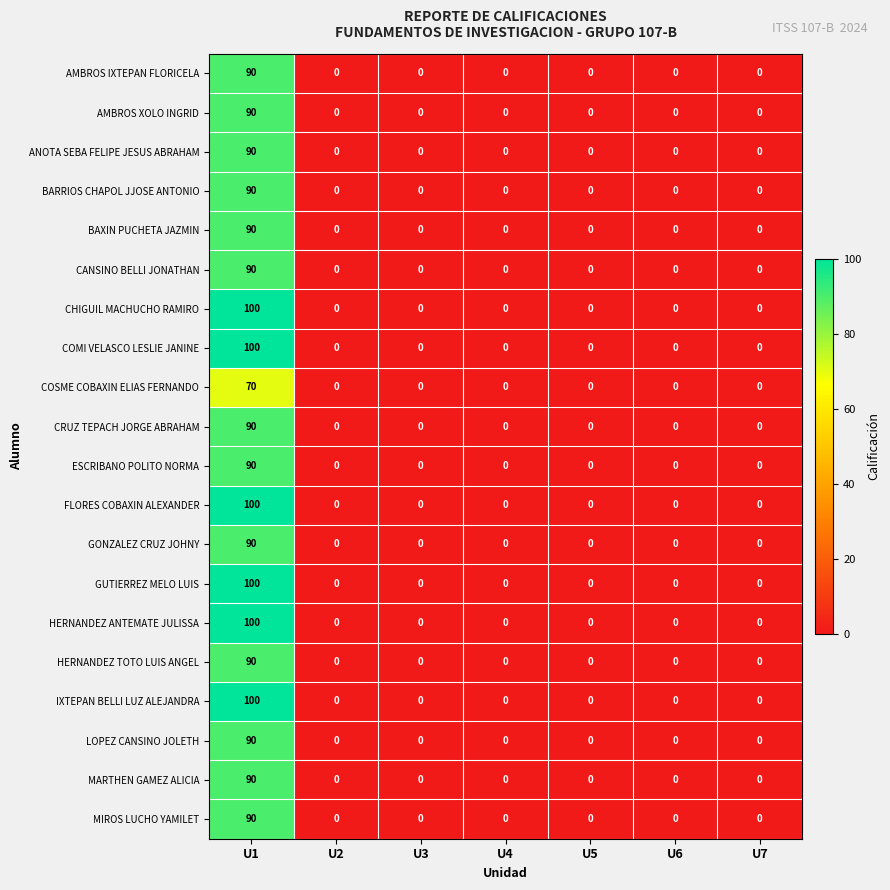

What is the sum of all CANSINO BELLI JONATHAN values?

90